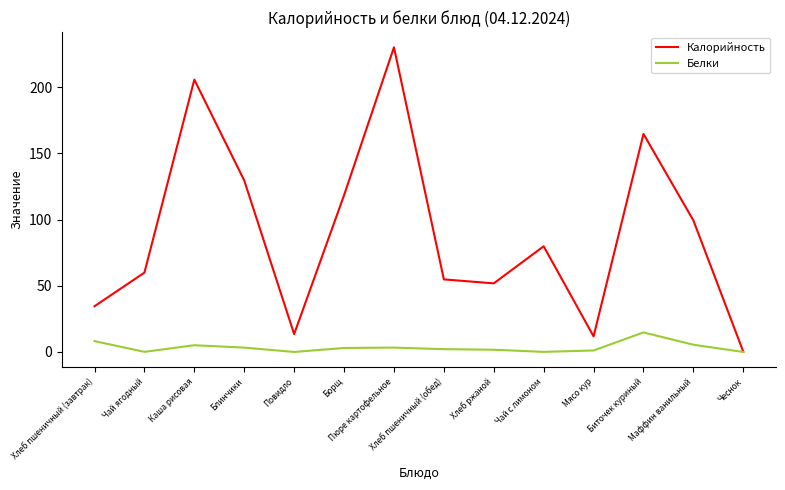

At which category does Калорийность reach its first local peak?

Каша рисовая